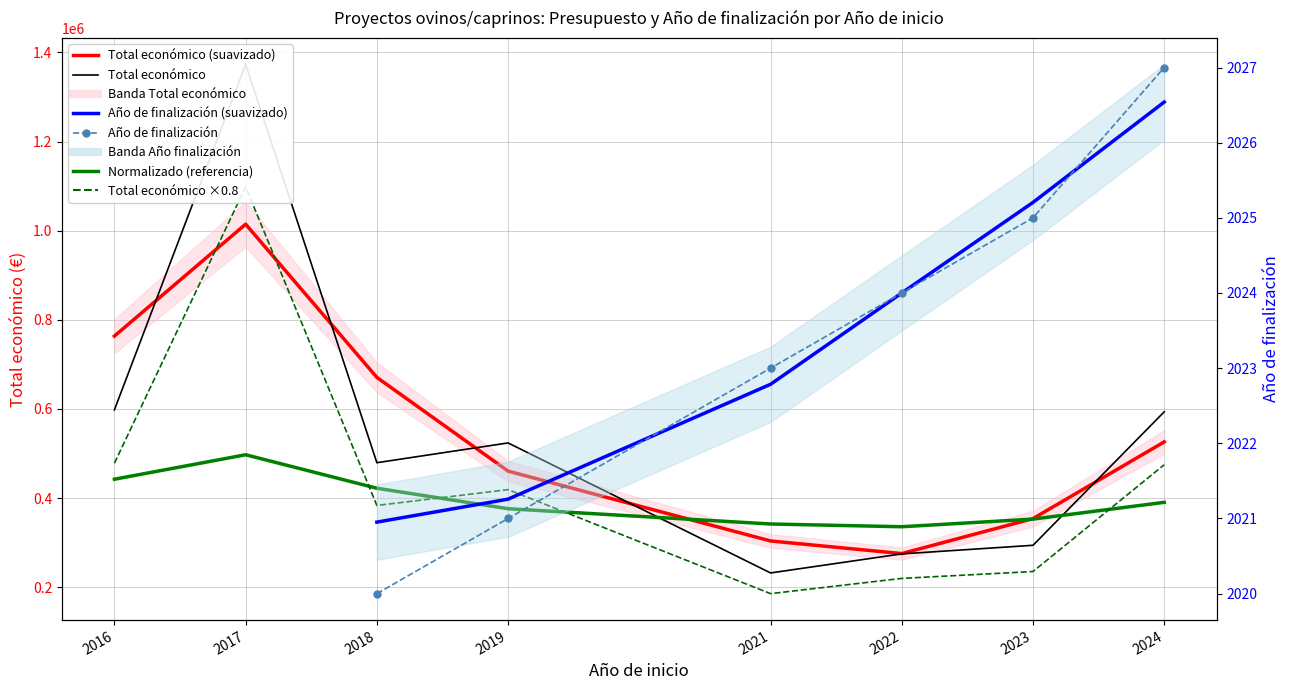

At 2019, list the series in order from smallest to largest.

Año de finalización, Año de finalización (suavizado), Normalizado (referencia), Total económico ×0.8, Total económico (suavizado), Total económico